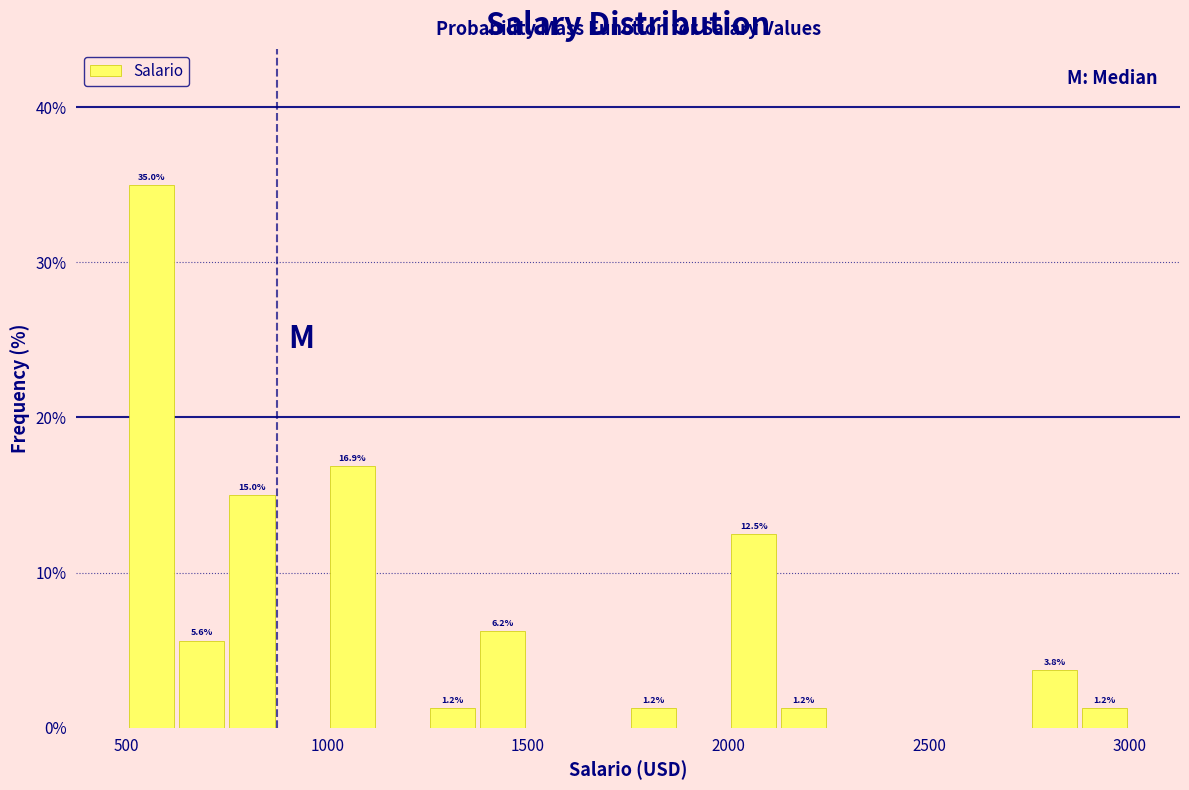

Around what value on the x-axis is the tallest bar? Give the approximate position of its centre, as read against the axis.

550